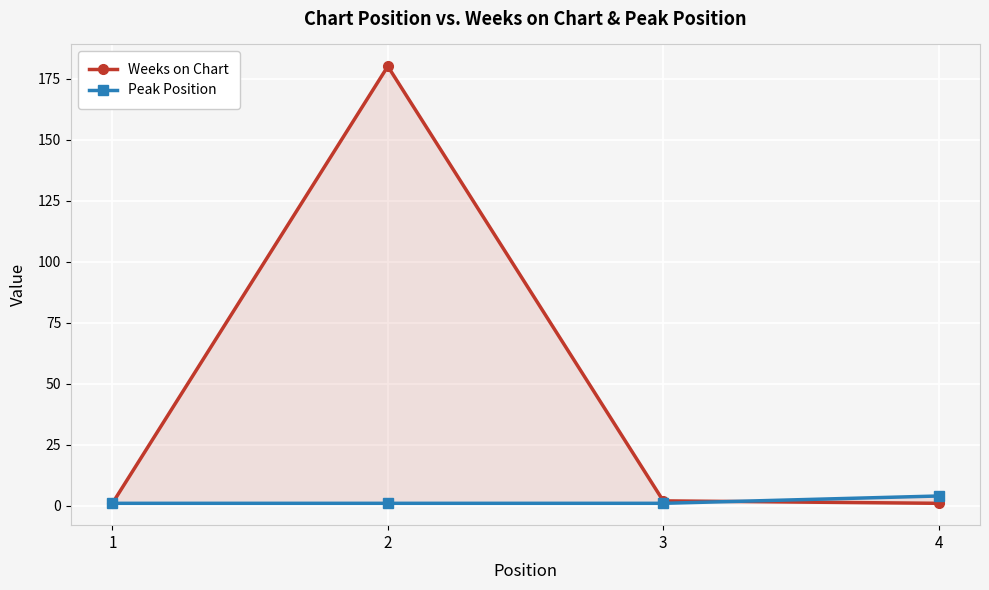

Reading right to left, transcribe all the data shown in this chart.

Weeks on Chart: 1	2	180	1
Peak Position: 4	1	1	1